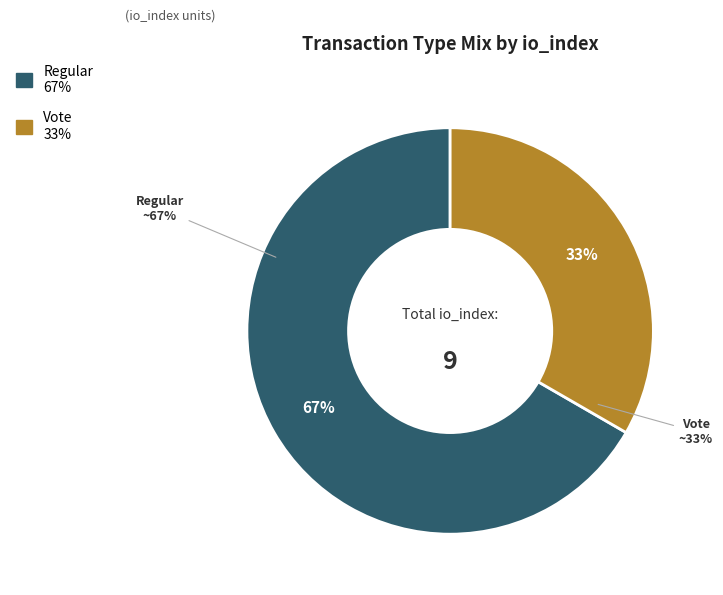

To the nearest percent, what is the combined percentage of Regular and Vote?

100%